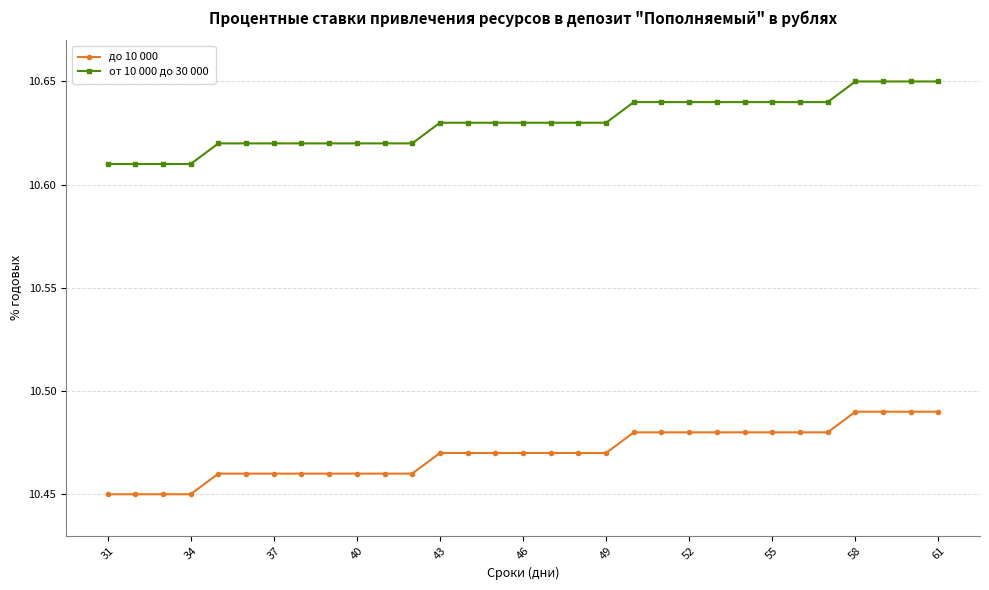

Count the от 10 000 до 30 000 values in the range 10 to 11.

31